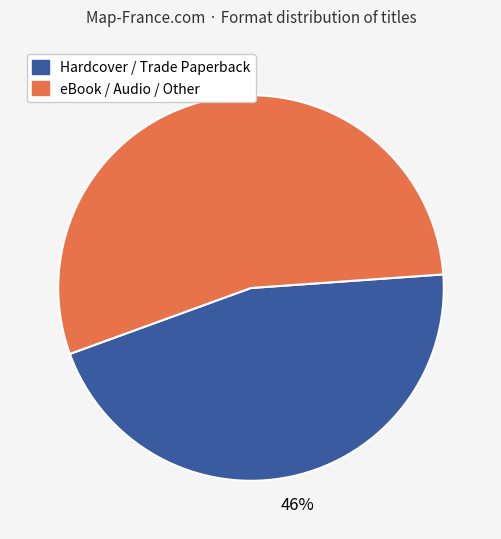

Do eBook / Audio / Other and Hardcover / Trade Paperback together represent more than half of the pie?

Yes